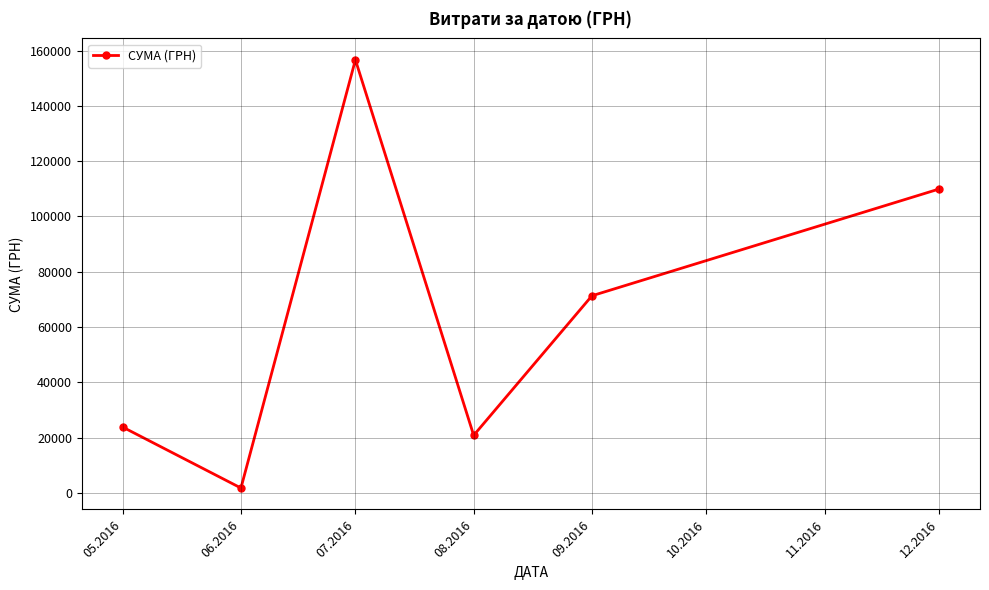

List the labels in order of value, smallest first.

06.2016, 08.2016, 05.2016, 09.2016, 12.2016, 07.2016